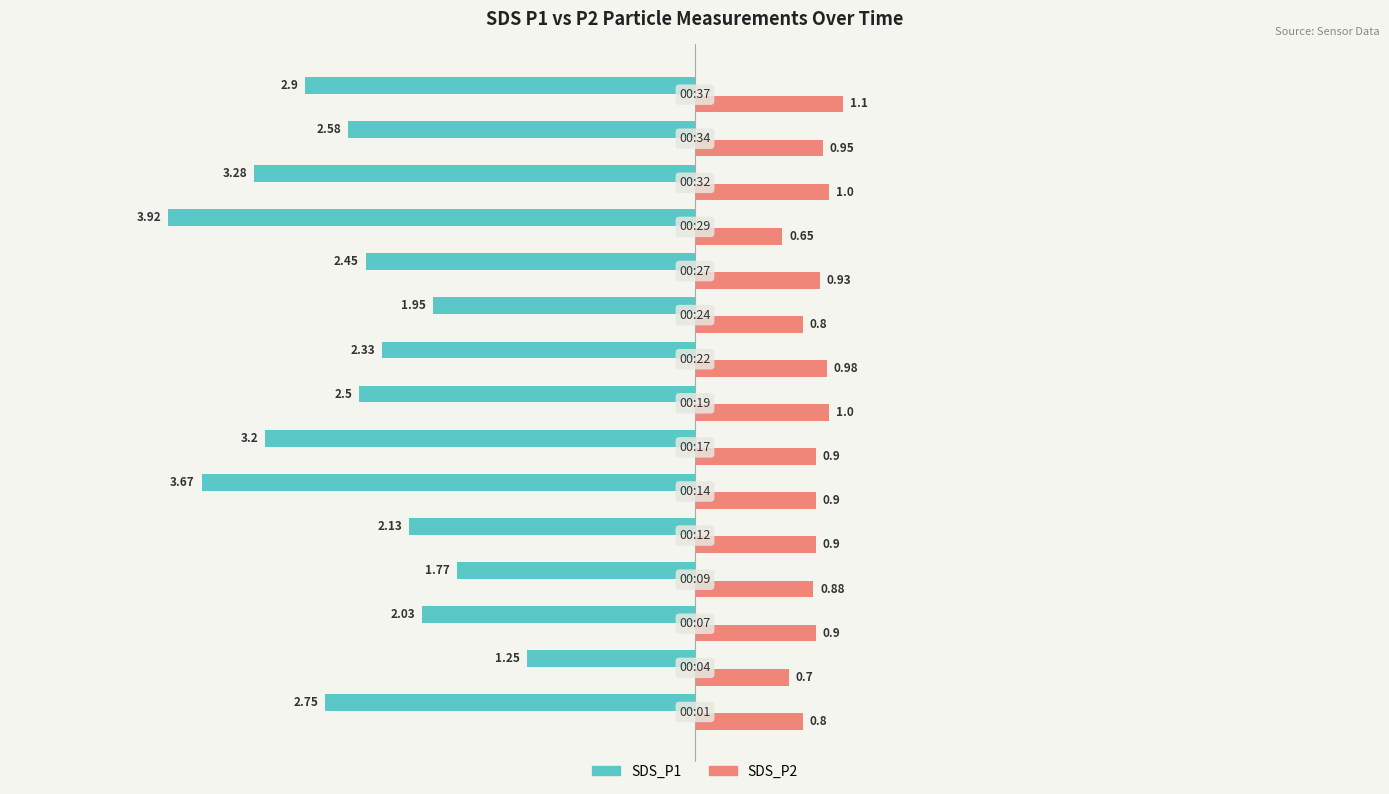

Which series has the widest spread of values?

SDS_P1